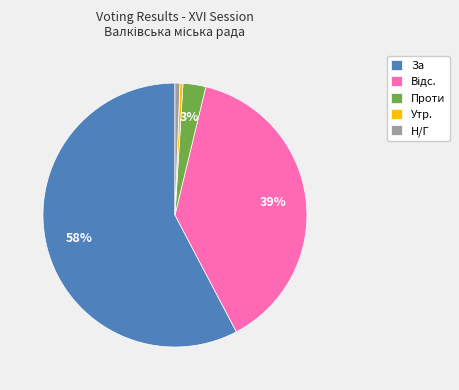

What is the largest slice in the pie chart?

За